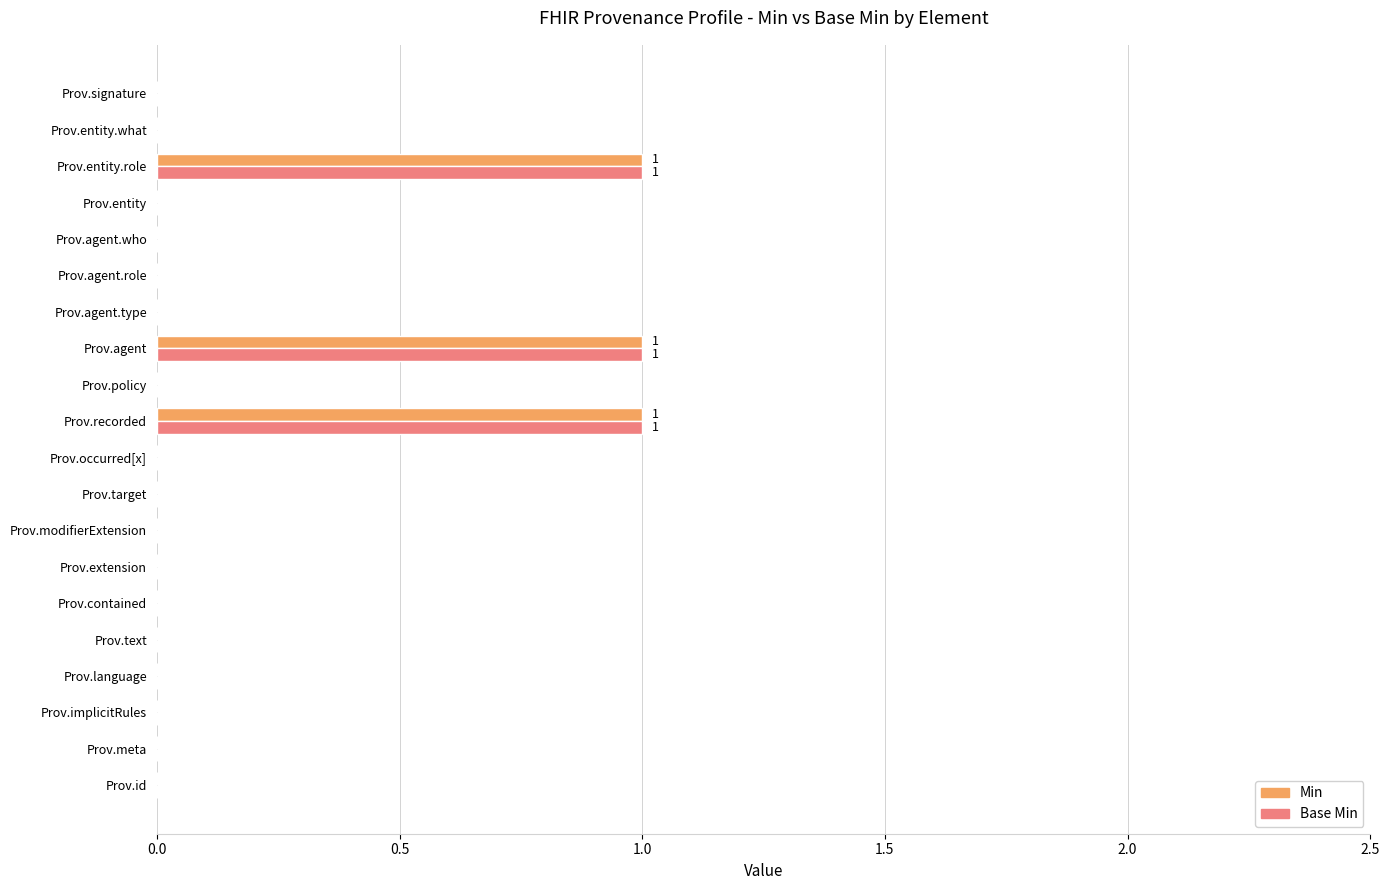

How many distinct data groups are displayed?

2